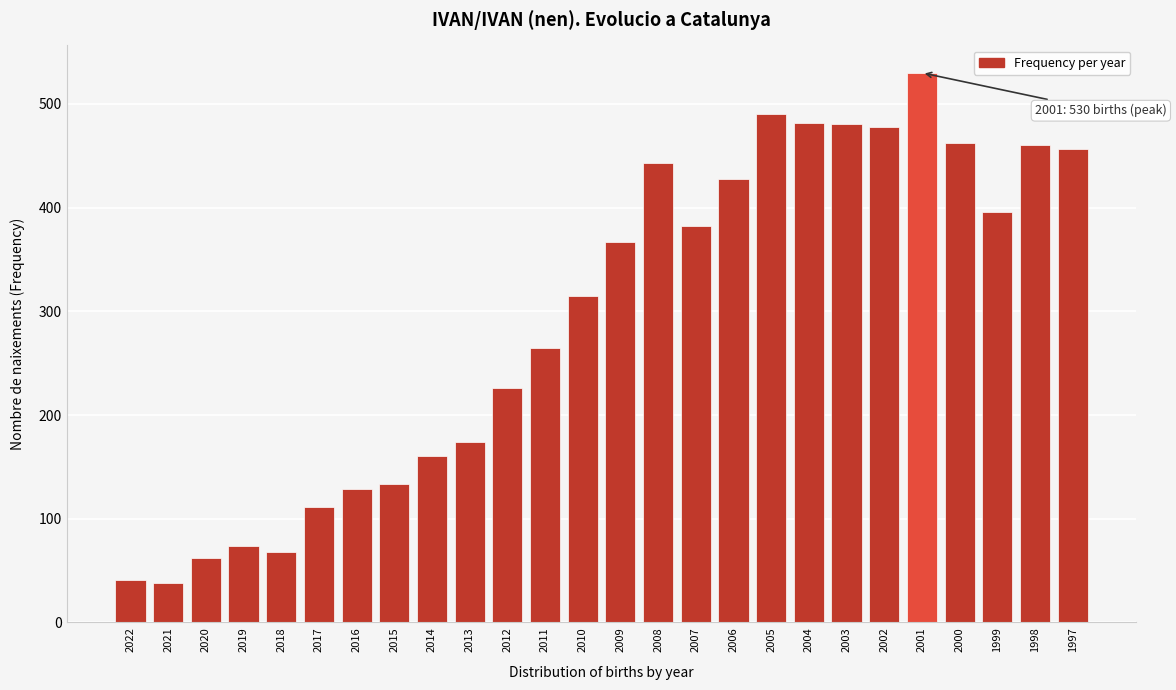

What is the minimum value shown in the chart?

38